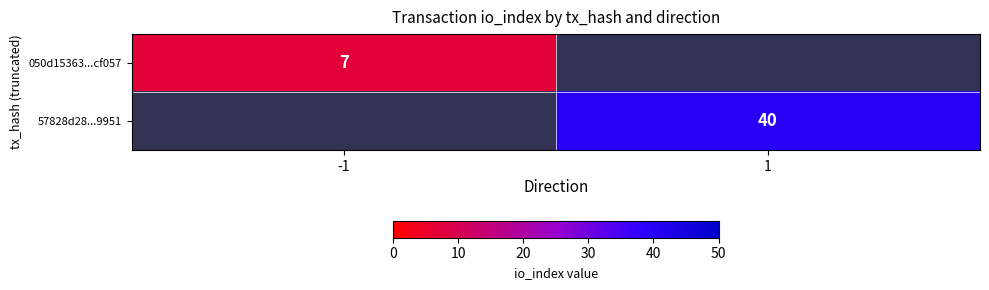

At which category is the sum across all series the highest?

1